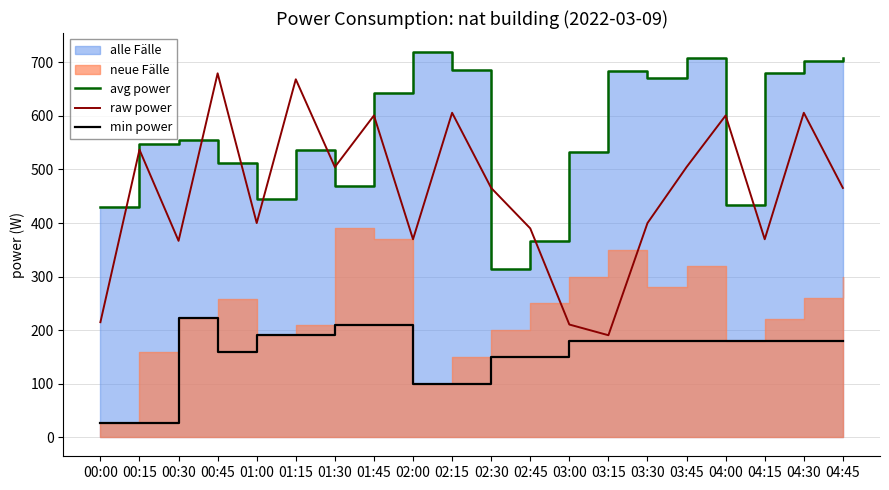

What is the minimum value for min power?

26.9